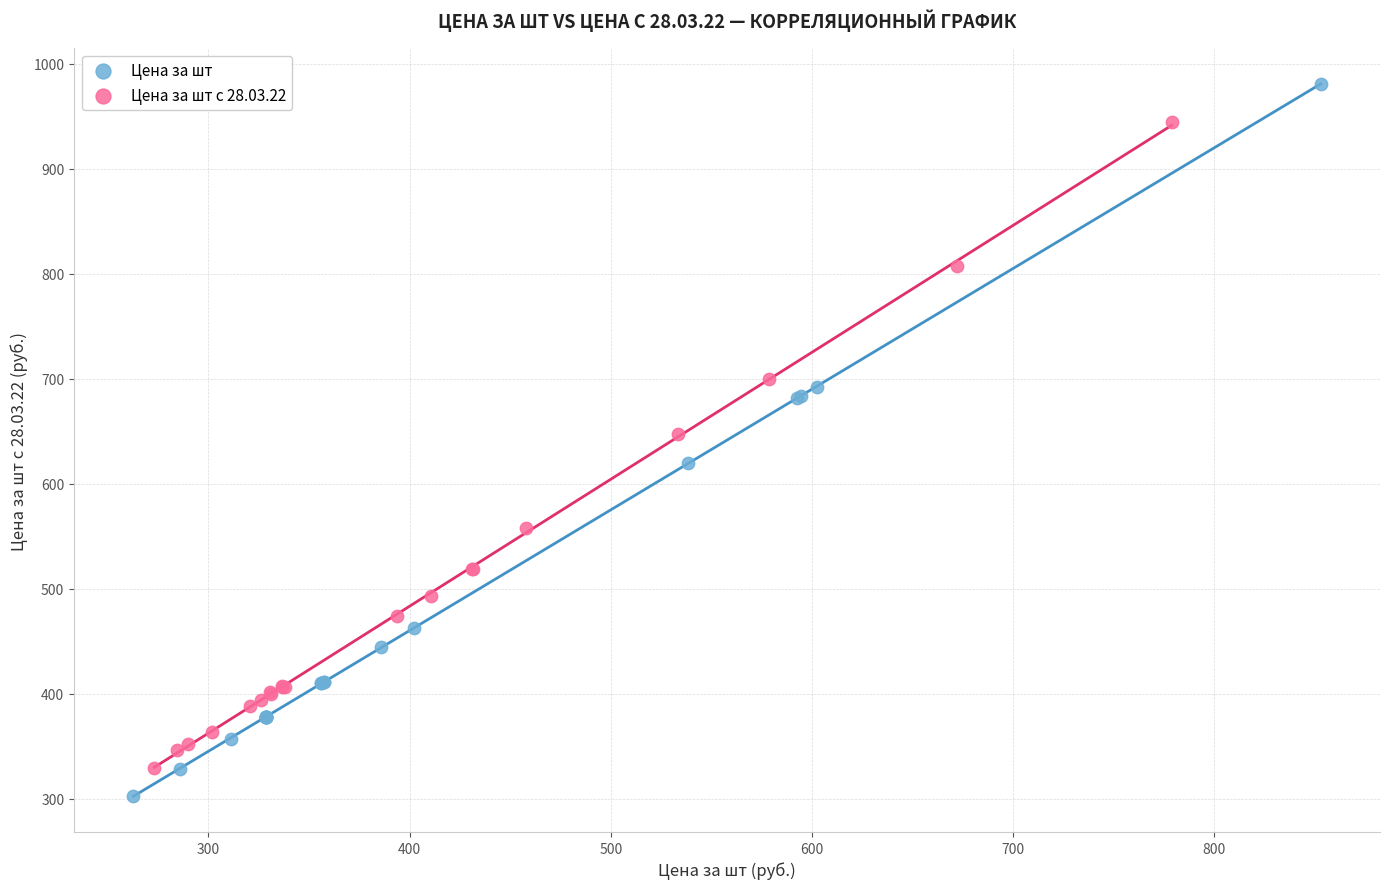

Which series has the largest Y range (max minus min)?

Цена за шт